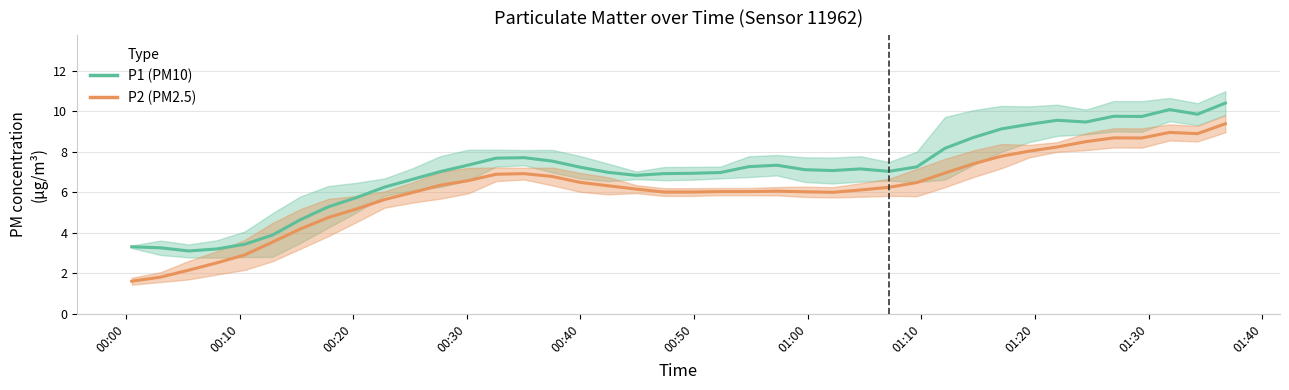

What are all the series names shown in the legend?

P1 (PM10), P2 (PM2.5)